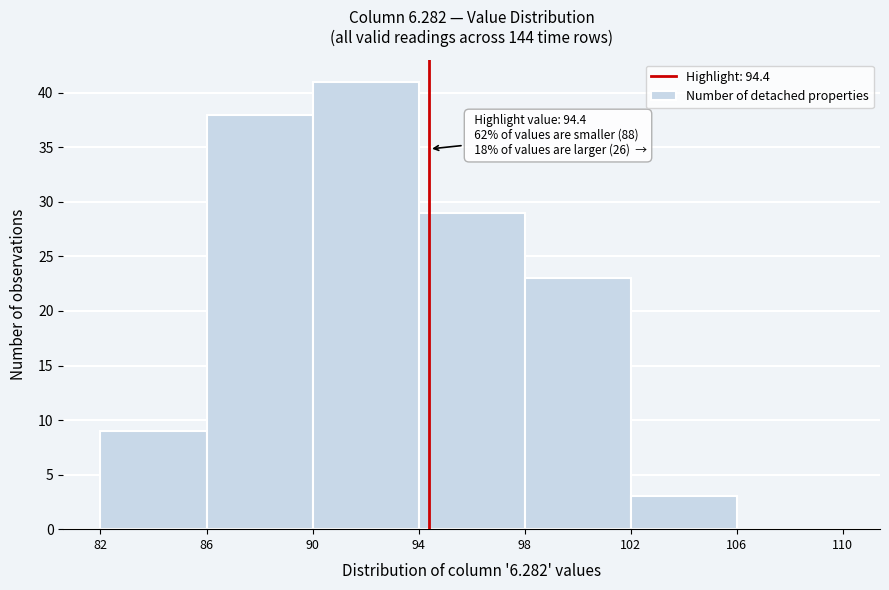

Over which range of the x-axis is the bar tallest?

90 to 94